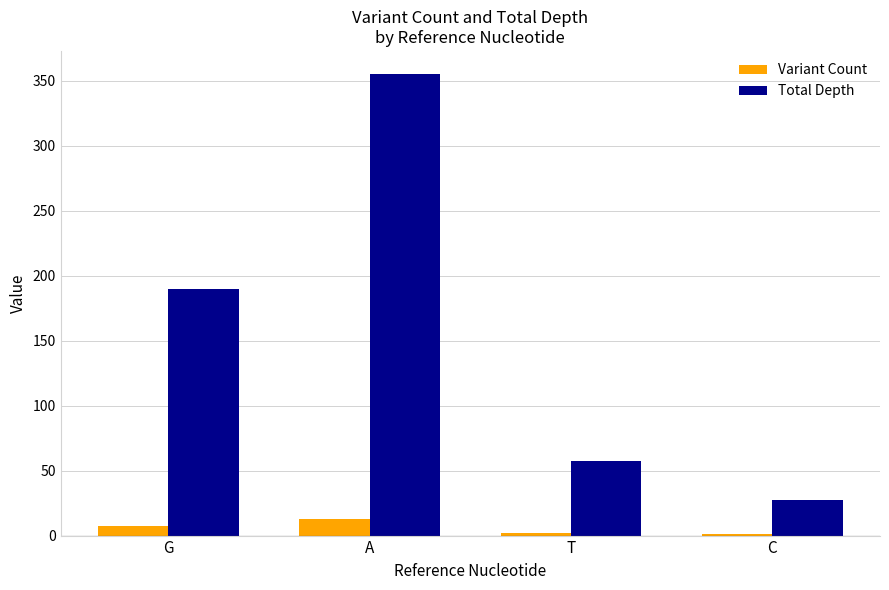

Between G and C, which series saw the biggest shift?

Total Depth